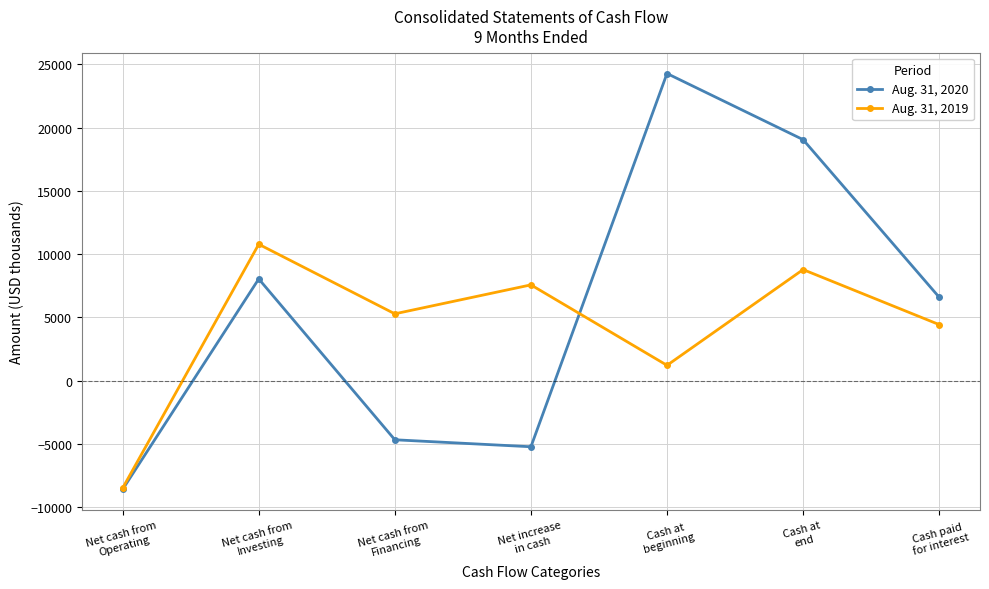

True or false: Aug. 31, 2020 has a value of 10743 at Cash paid
for interest.

False